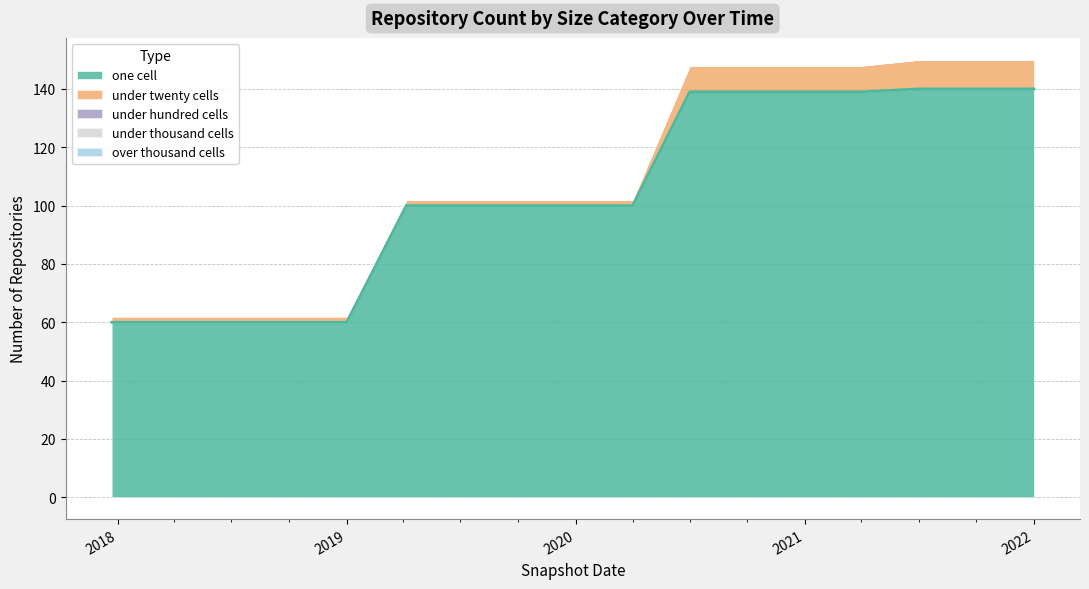

Which category has the highest value across all series?

2021-07-01